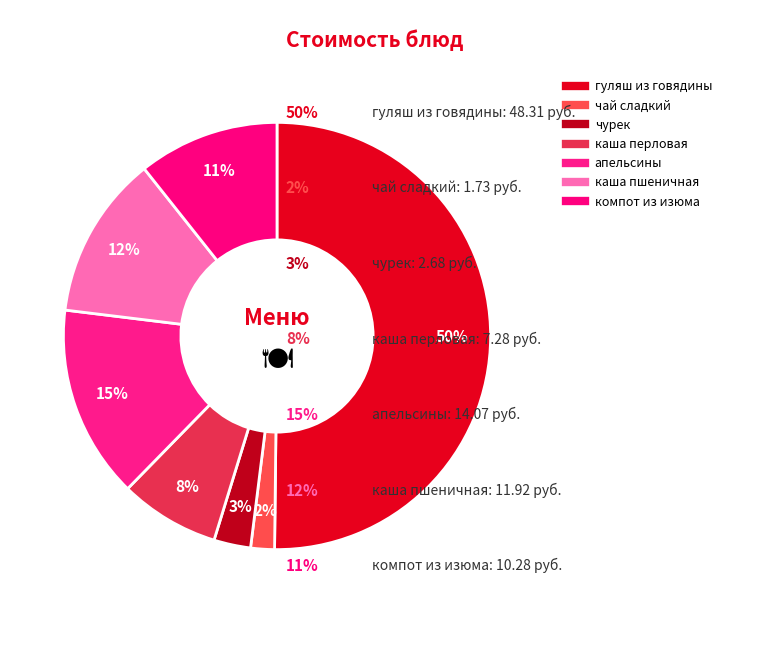

Which slice is the smallest?

чай сладкий